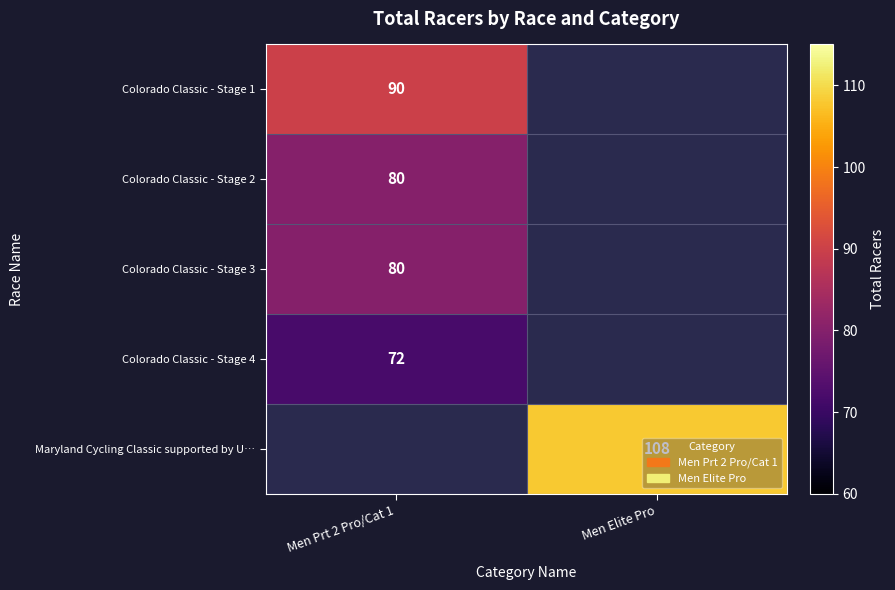

The Colorado Classic - Stage 1 series shows 48 at Men Prt 2 Pro/Cat 1. True or false?

False